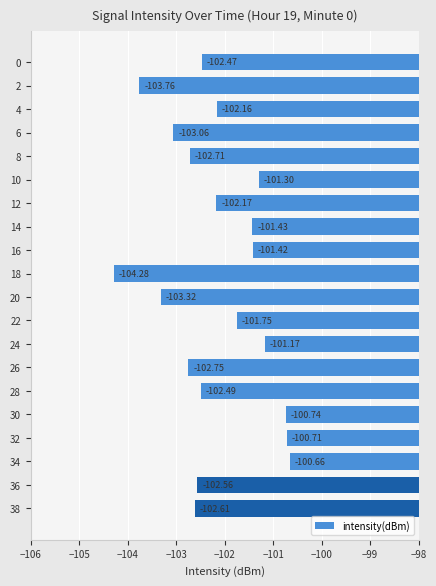

List the labels in order of value, smallest first.

18, 2, 20, 6, 26, 8, 38, 36, 28, 0, 12, 4, 22, 14, 16, 10, 24, 30, 32, 34